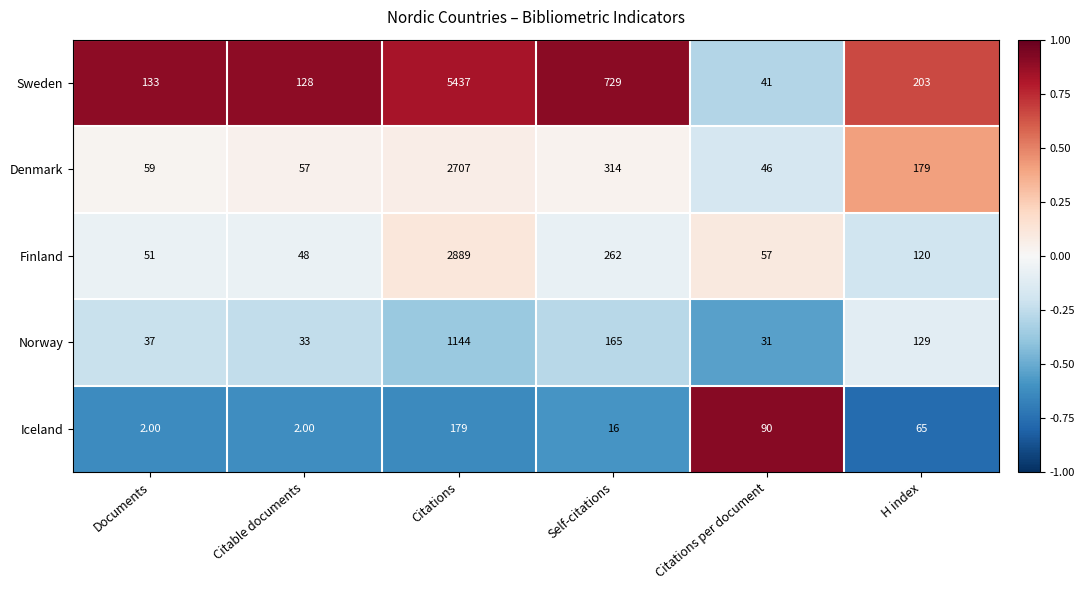

Which category has the lowest value in the Sweden series?

Citations per document